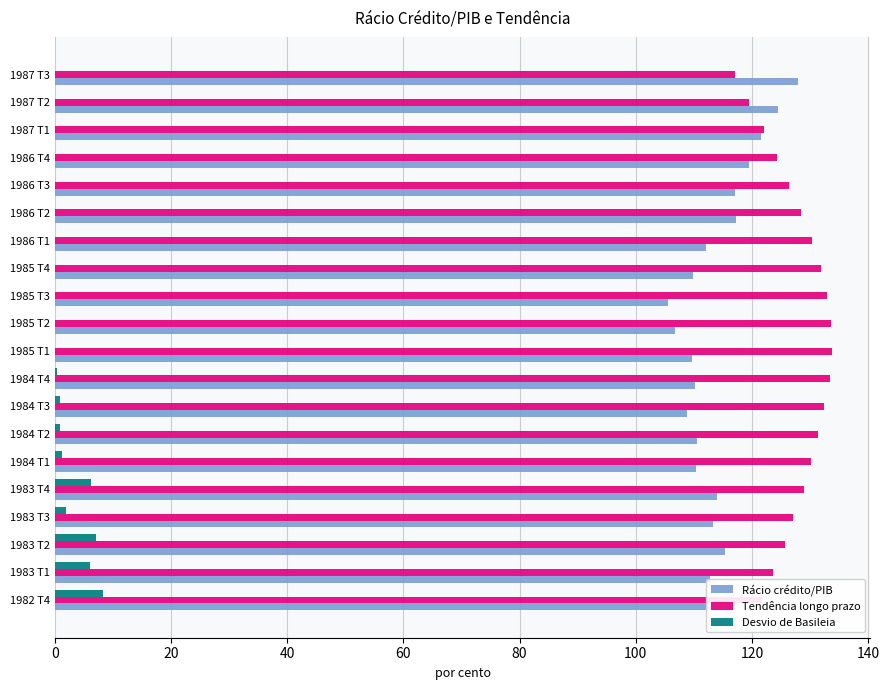

What is the maximum value shown in the chart?

133.7